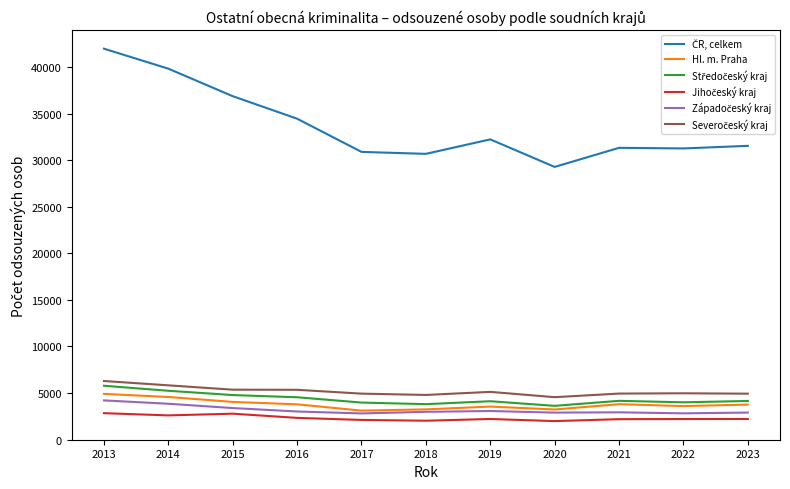

At which category is the sum across all series the highest?

2013